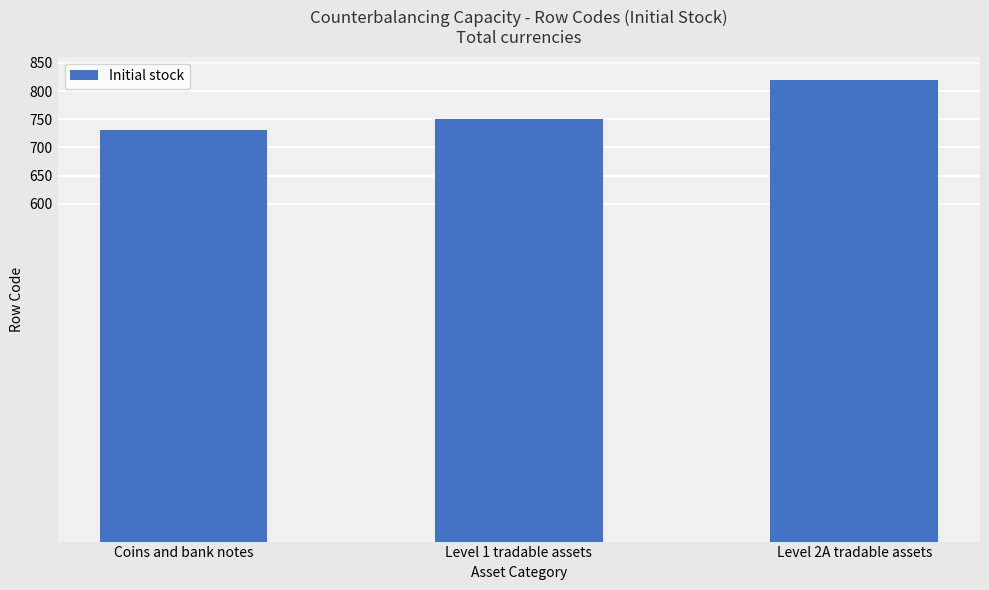

Rank the categories by value from lowest to highest.

Coins and bank notes, Level 1 tradable assets, Level 2A tradable assets